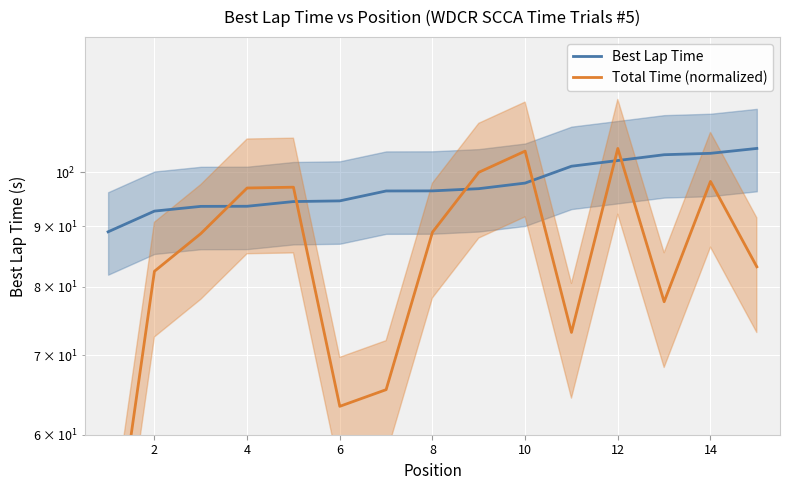

Which series has the largest total across all categories?

Best Lap Time